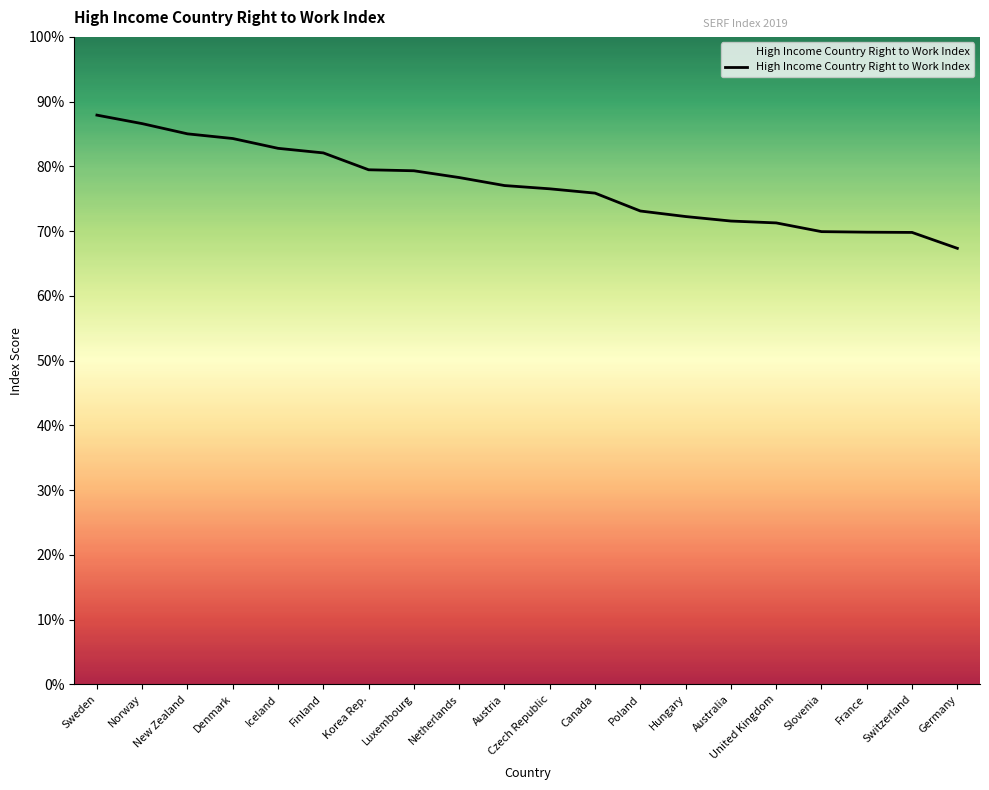

What is the difference between the maximum and minimum values?

20.6